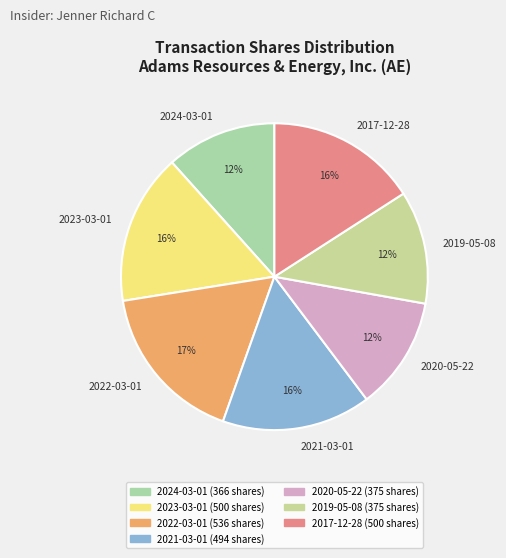

How many segments does this pie chart have?

7